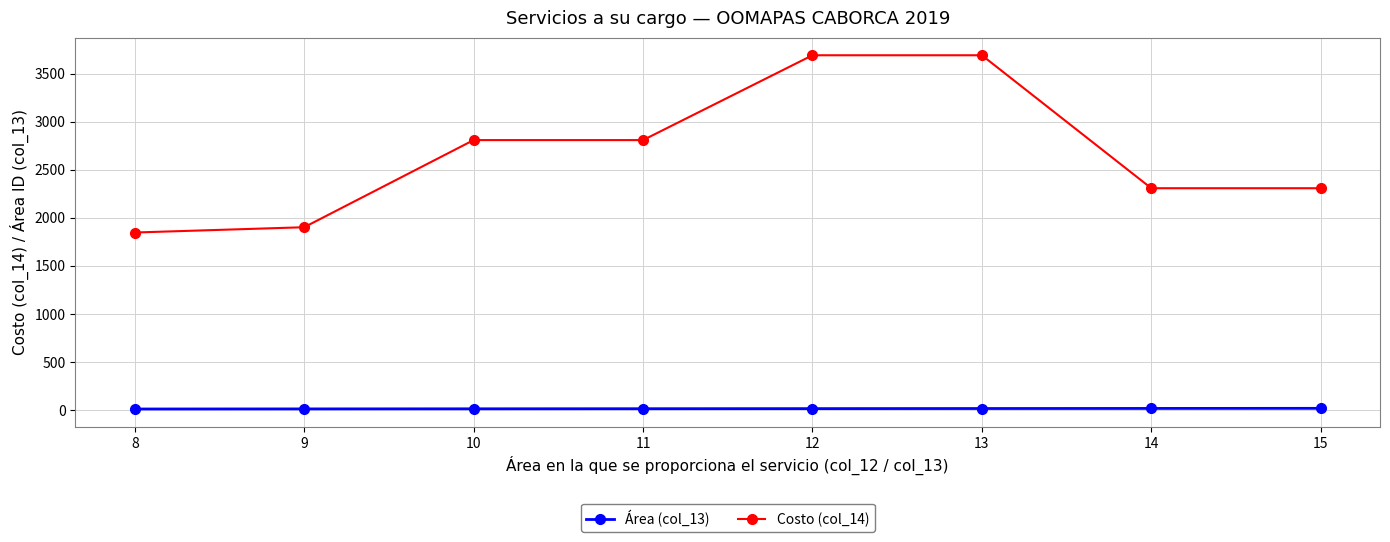

What is the difference between the Área (col_13) values at 11 and 12?

1